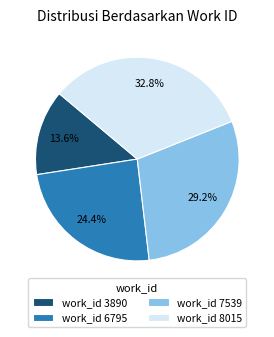

How many slices are in this pie chart?

4